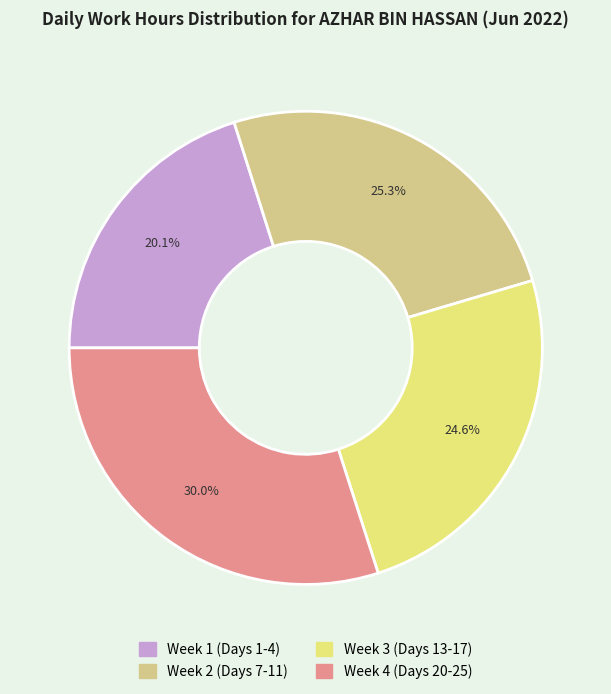

Is there a majority slice in this chart?

No